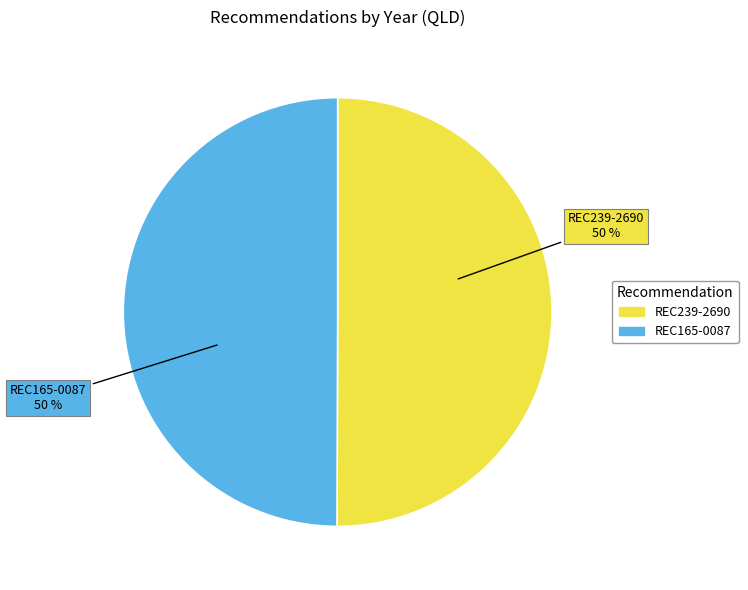

Approximately how many times larger is the value at REC239-2690 compared to REC165-0087?

1.0